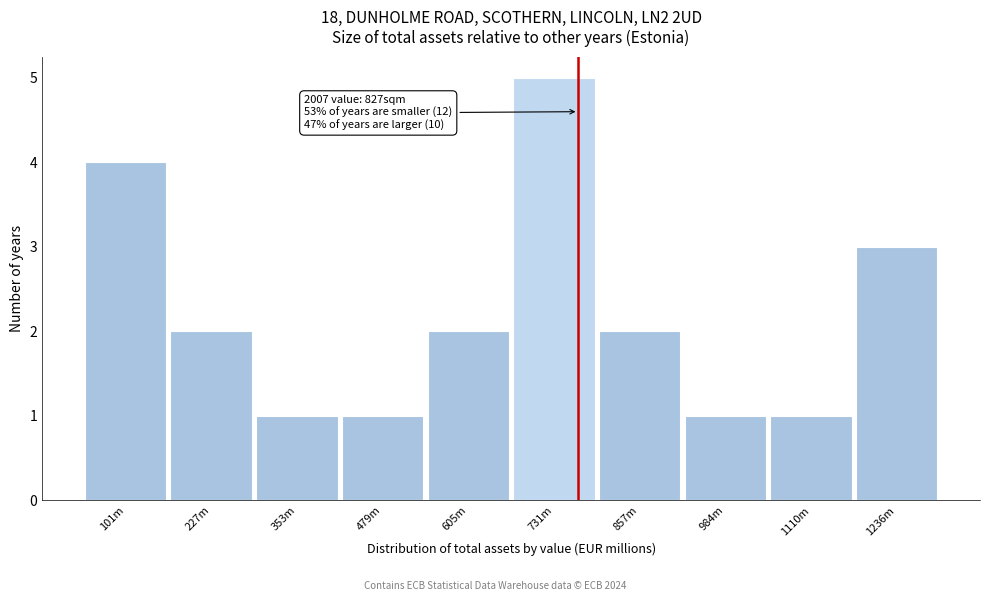

Reading left to right, transcribe all the data shown in this chart.

101m=4	227m=2	353m=1	479m=1	605m=2	731m=5	857m=2	984m=1	1110m=1	1236m=3